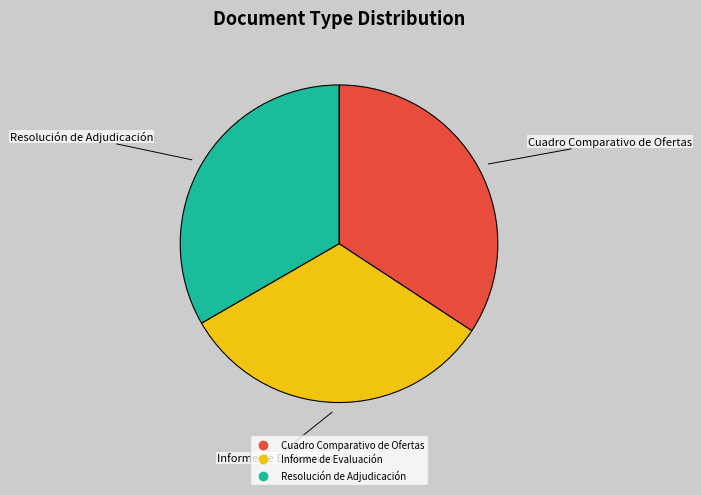

Rank the categories by value from lowest to highest.

Informe de Evaluación, Resolución de Adjudicación, Cuadro Comparativo de Ofertas